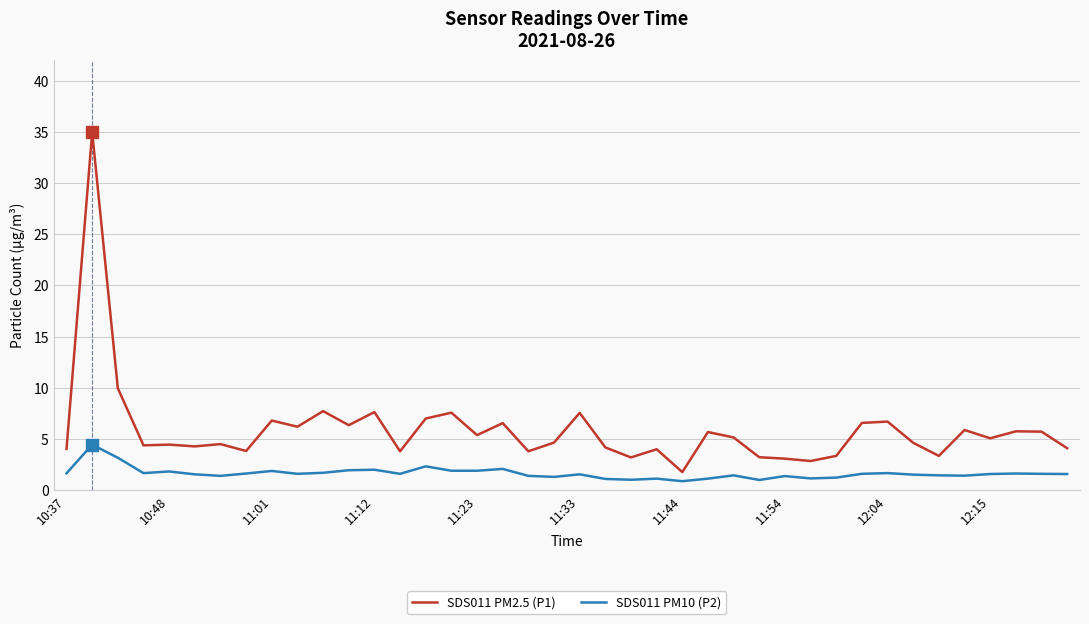

List the series in order of their overall mean, lowest first.

SDS011 PM10 (P2), SDS011 PM2.5 (P1)